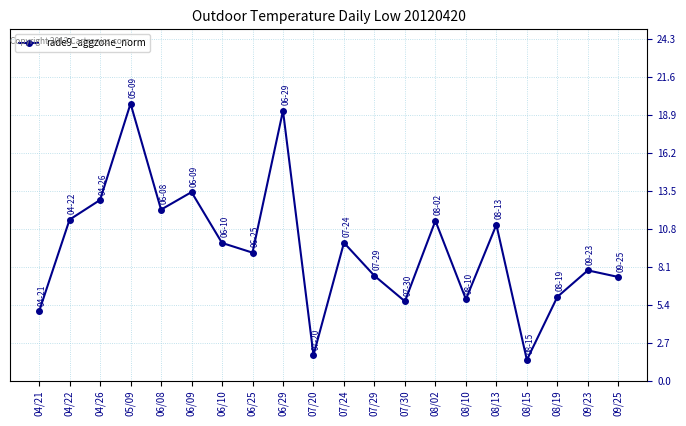

What is the difference between the maximum and minimum values?

18.2